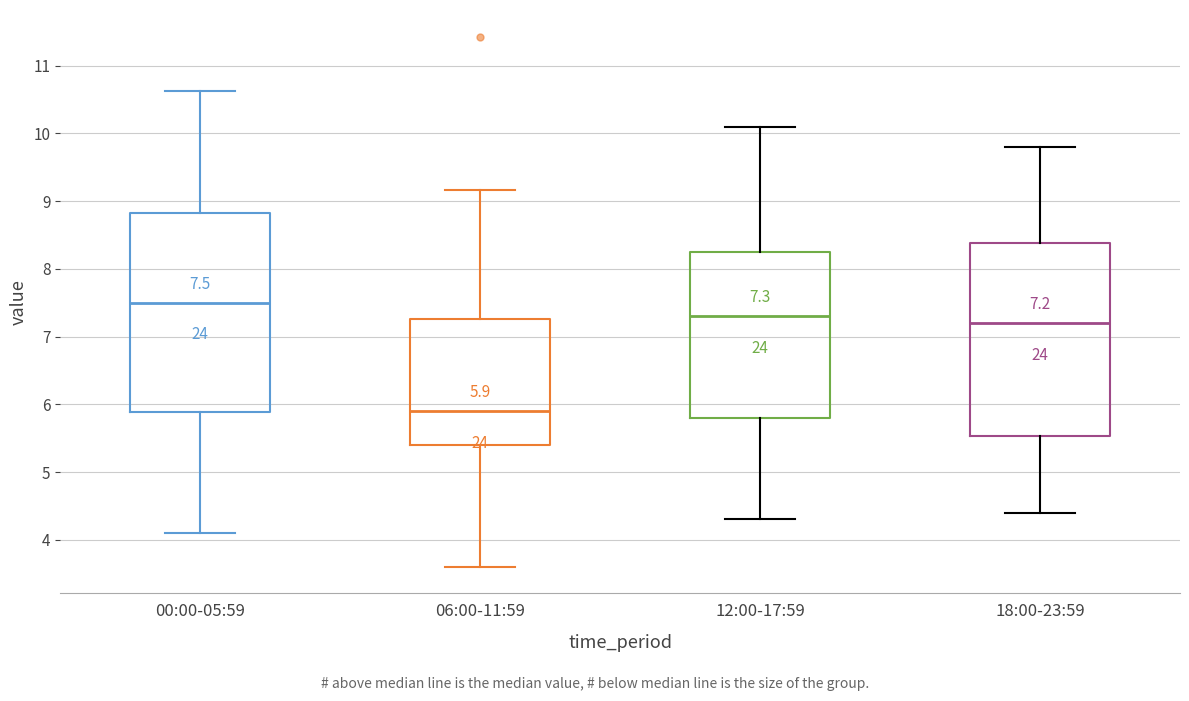

Which box's median line is the lowest?

06:00-11:59